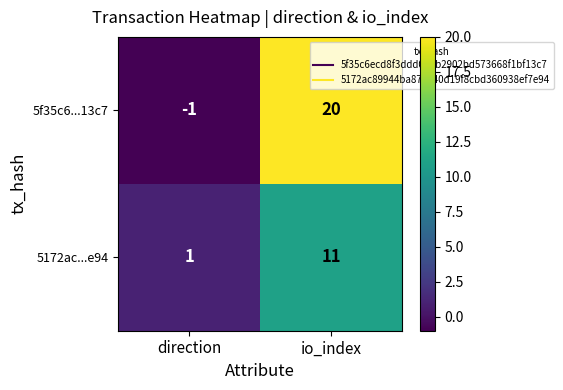

Where is 5f35c6...13c7 nearest to the value 9?

direction